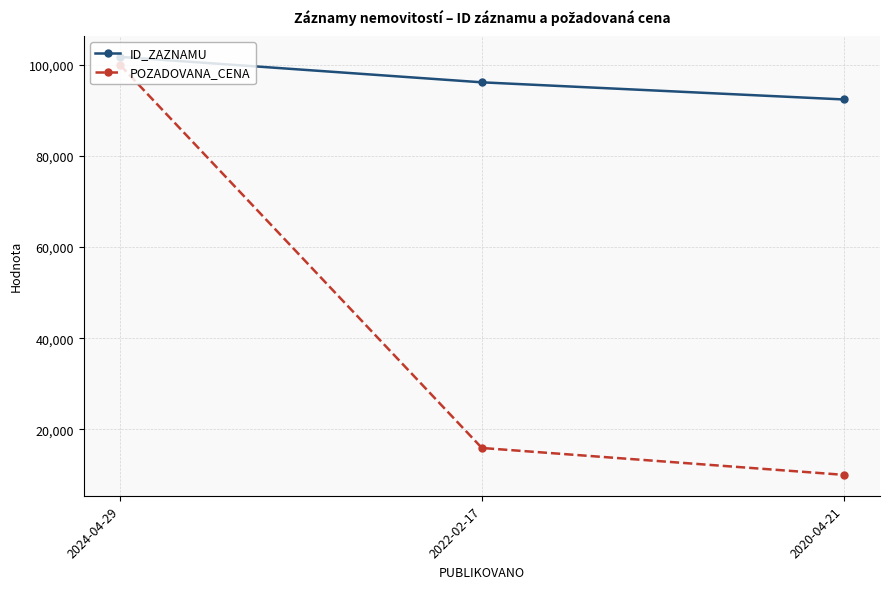

Reading left to right, extract all data points from this chart.

ID_ZAZNAMU: 101766	96177	92415
POZADOVANA_CENA: 100000	15900	10000